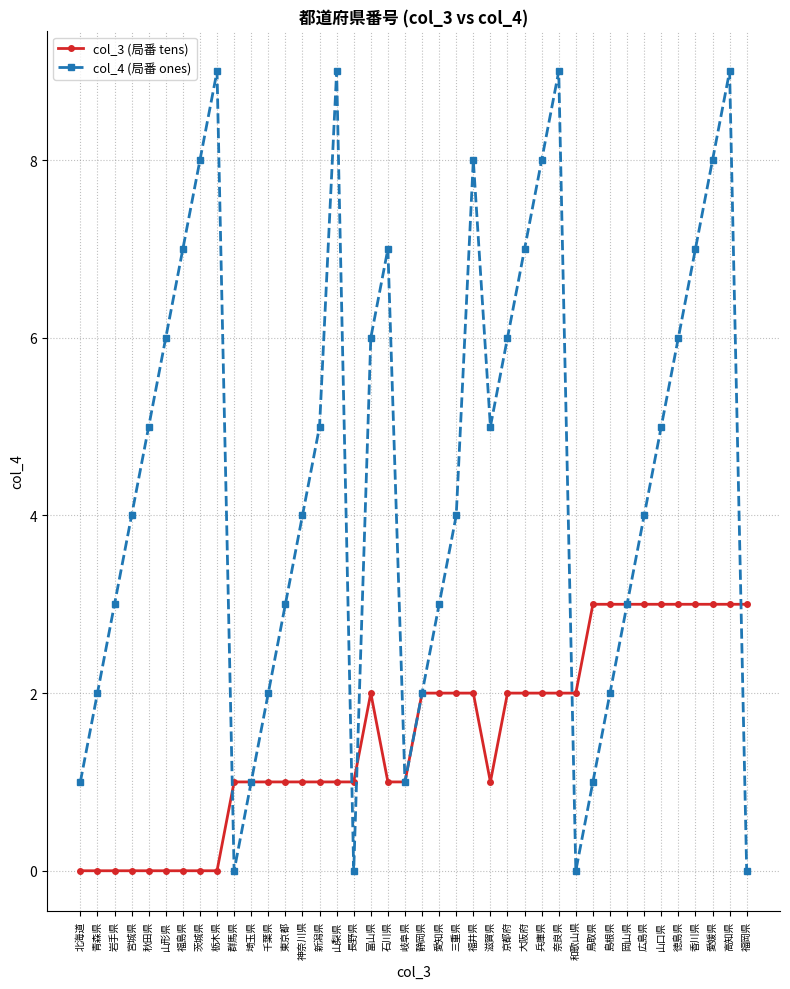

Is it true that col_4 (局番 ones) equals 13 at 福井県?

False